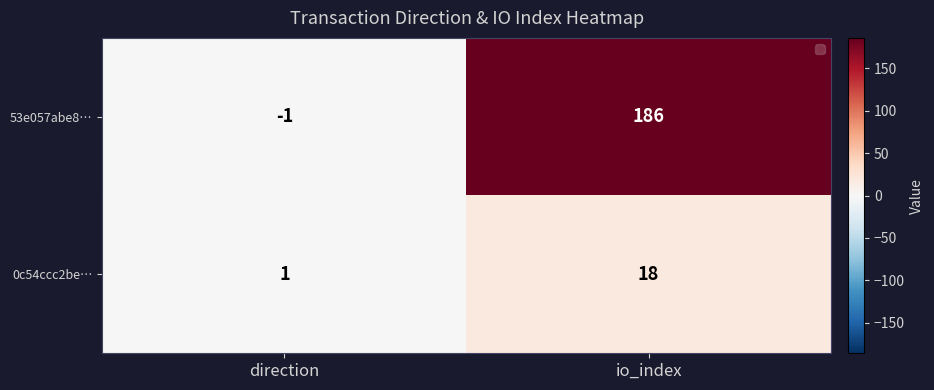

Reading left to right, transcribe all the data shown in this chart.

53e057abe8…: direction=-1	io_index=186
0c54ccc2be…: direction=1	io_index=18